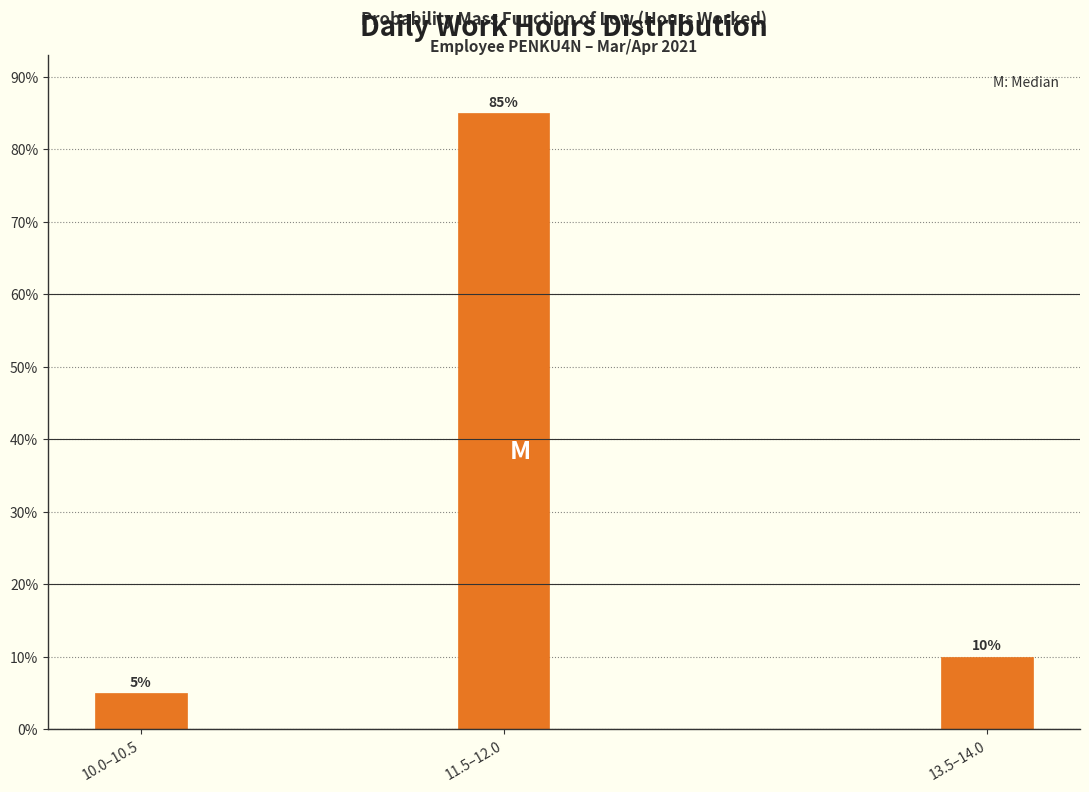

Reading left to right, list all the values displayed in this chart.

5	85	10